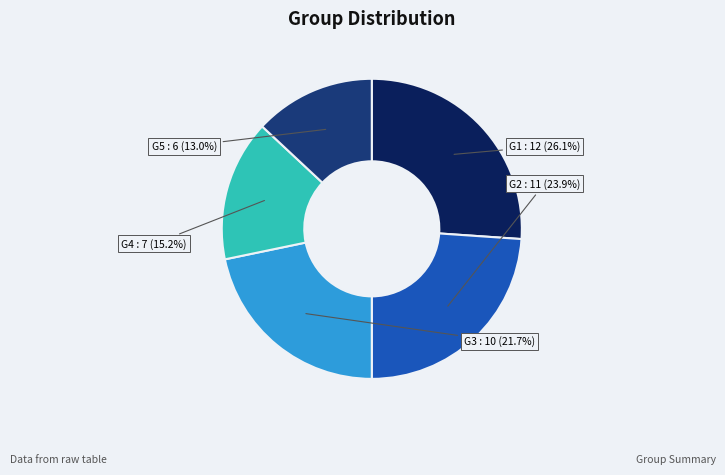

To the nearest percent, what is the average slice percentage?

20%